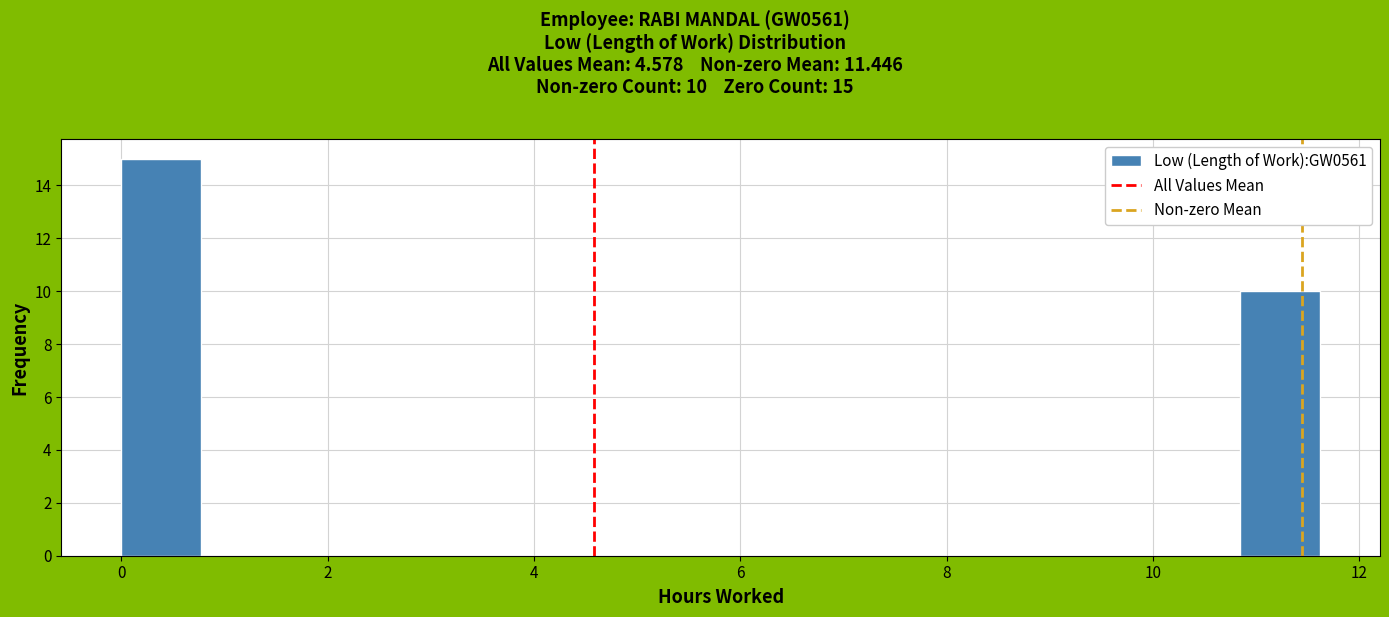

Around what value on the x-axis is the tallest bar? Give the approximate position of its centre, as read against the axis.

0.4